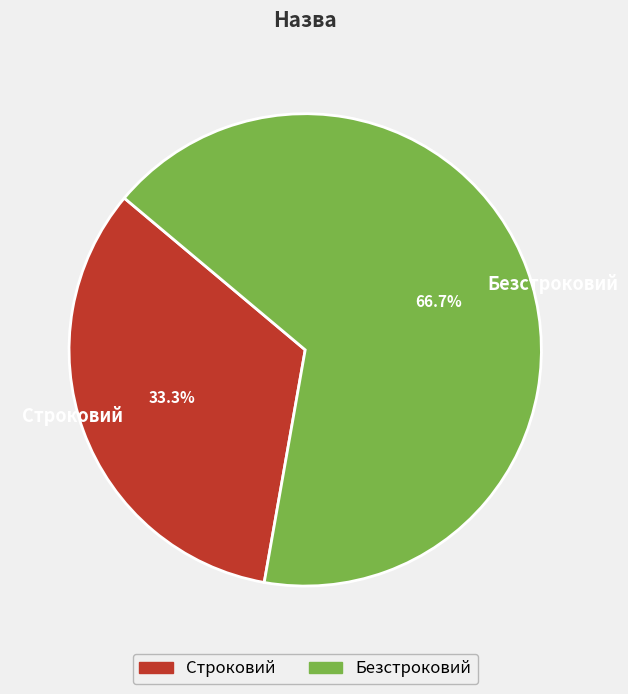

Count the number of slices in the pie.

2